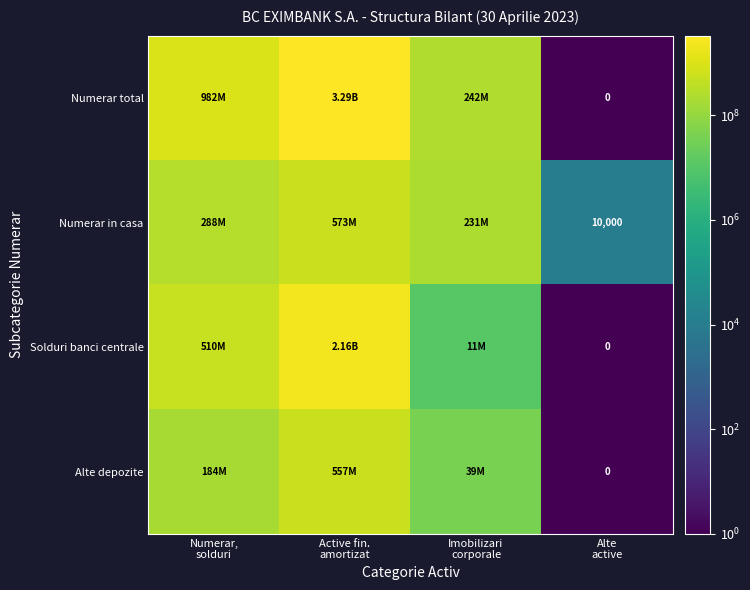

At which label does Solduri banci centrale reach its peak?

Active fin. amortizat